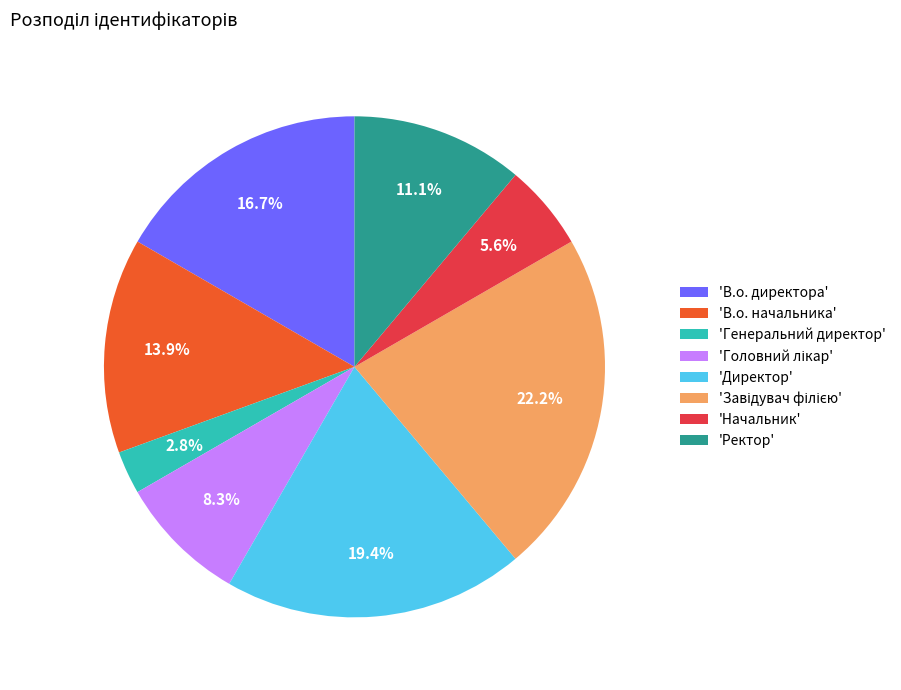

To the nearest percent, what is the average slice percentage?

12%